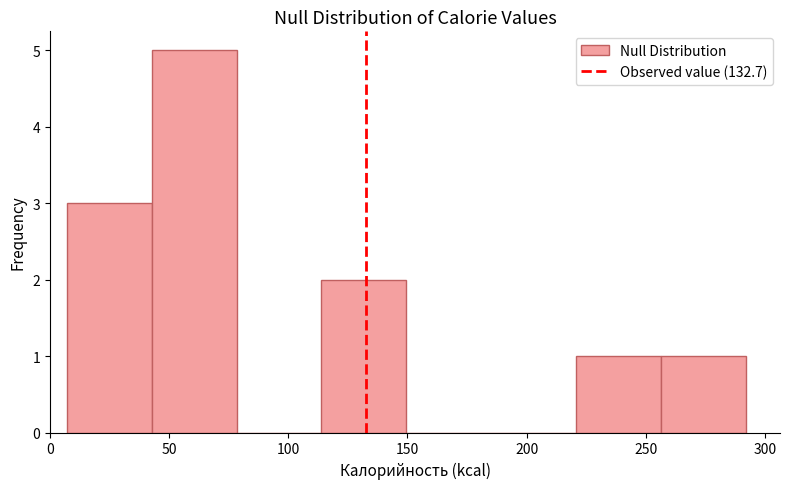

Which range on the x-axis has the tallest bar?

45 to 80